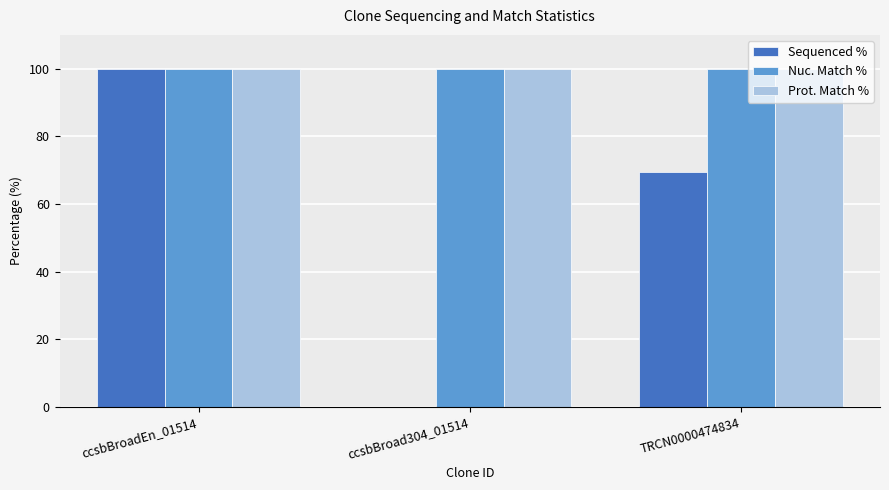

The Nuc. Match % series shows 32.3 at ccsbBroadEn_01514. True or false?

False